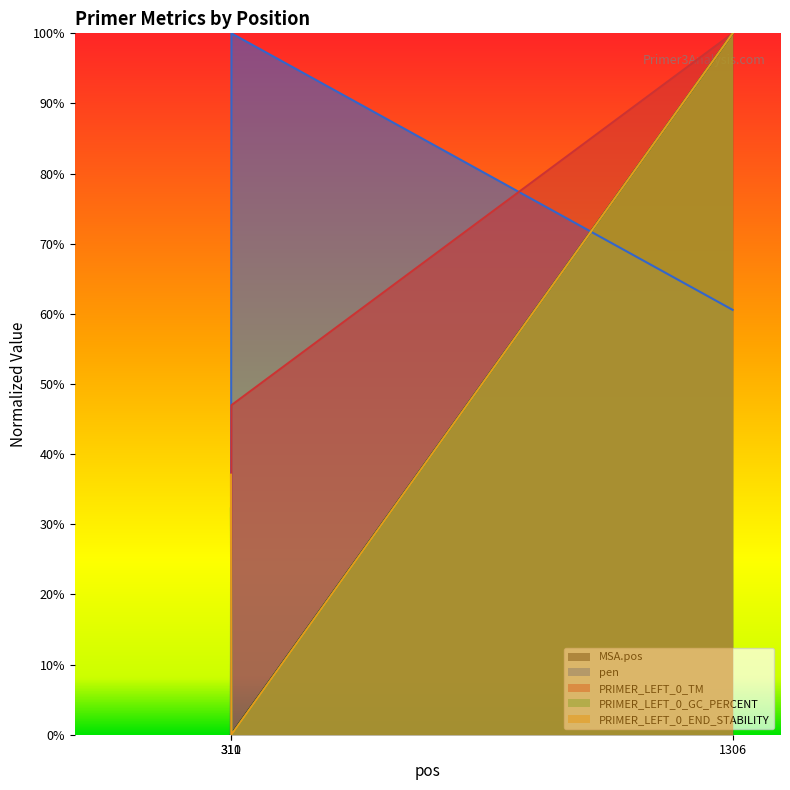

The pen series shows 0.6 at 1306. True or false?

True